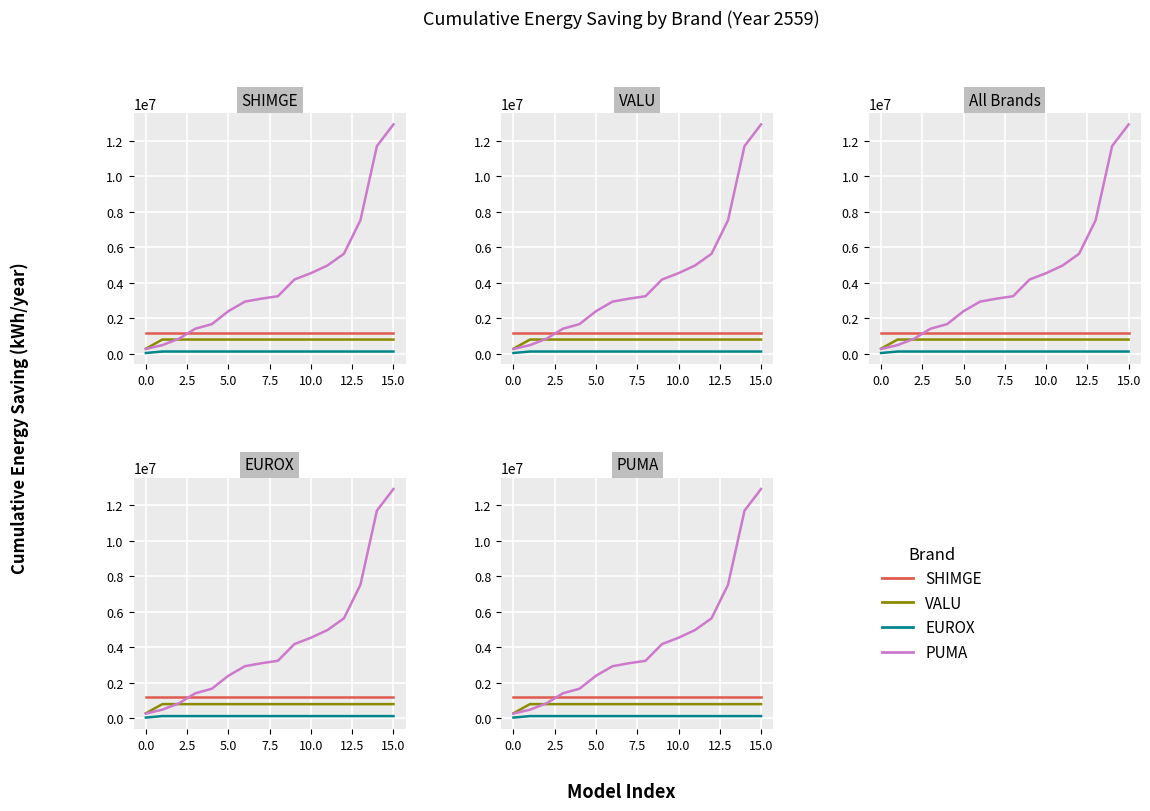

How many categories are shown in the chart?

16